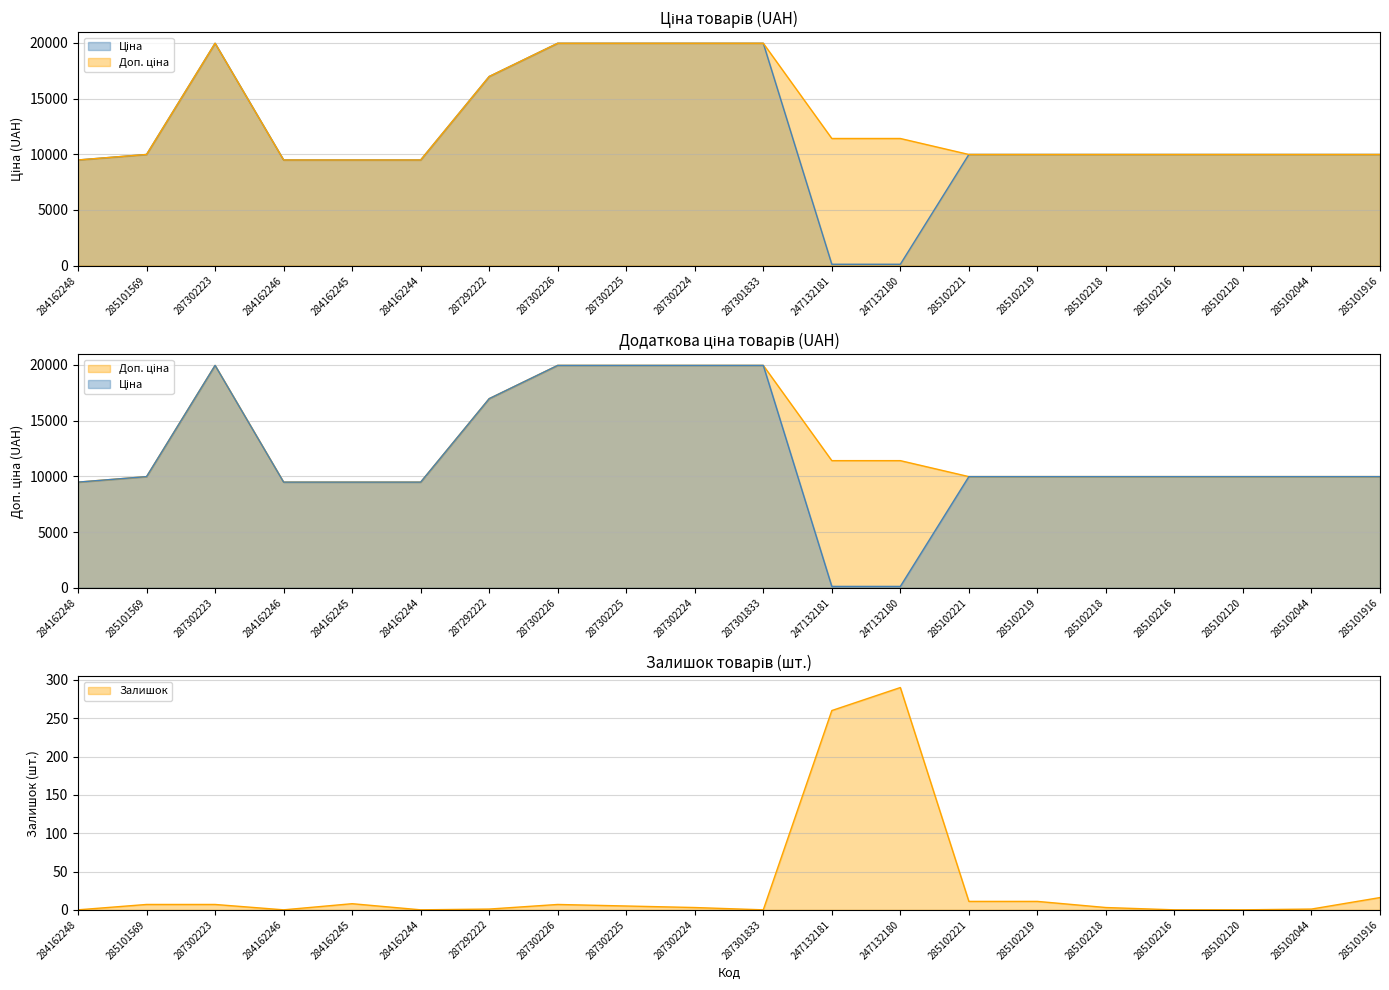

What is the difference between the maximum and minimum values in the Ціна series?

19850.1